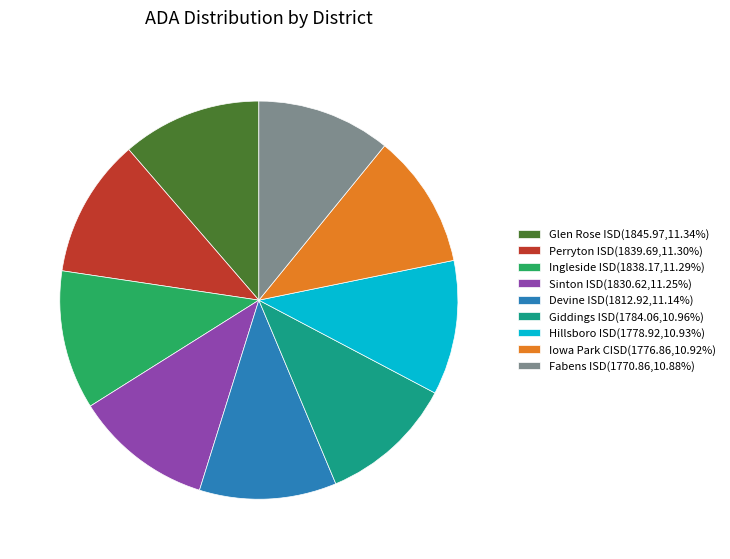

Is Glen Rose ISD(1845.97,11.34%) the majority of the pie?

No